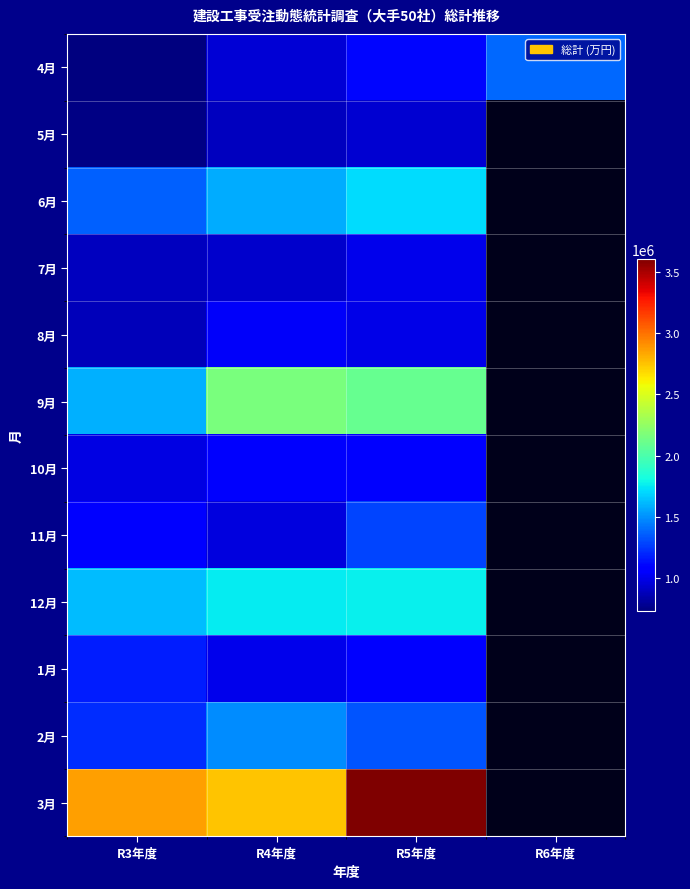

List the series in order of their peak value, highest first.

3月, 9月, 12月, 6月, 2月, 4月, 11月, 1月, 10月, 8月, 7月, 5月